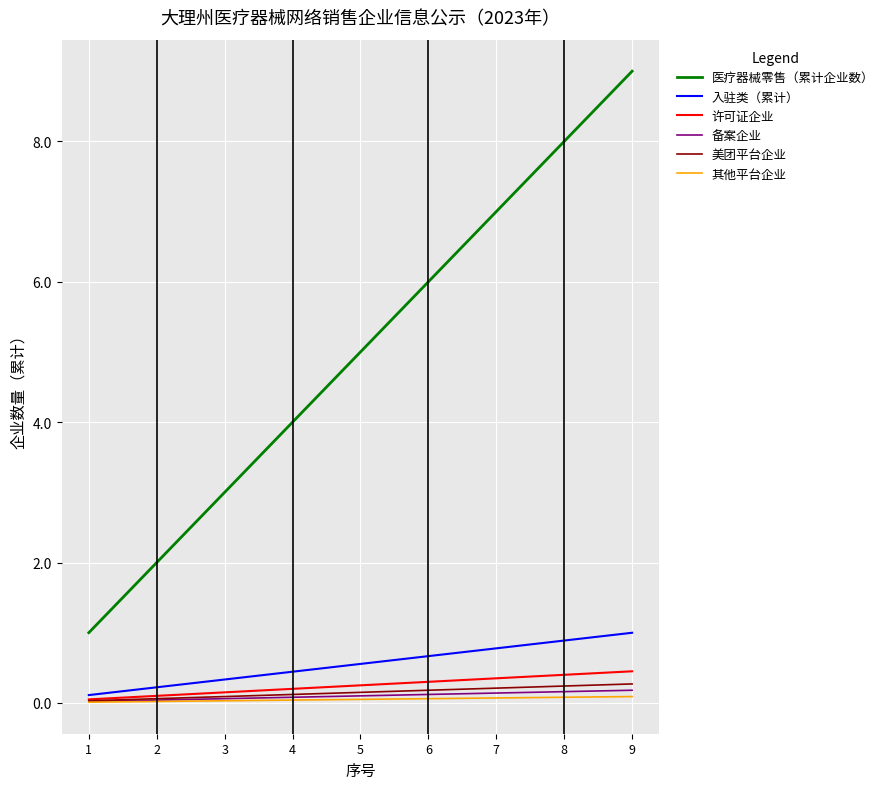

The 医疗器械零售（累计企业数） series shows 10.4 at 6. True or false?

False